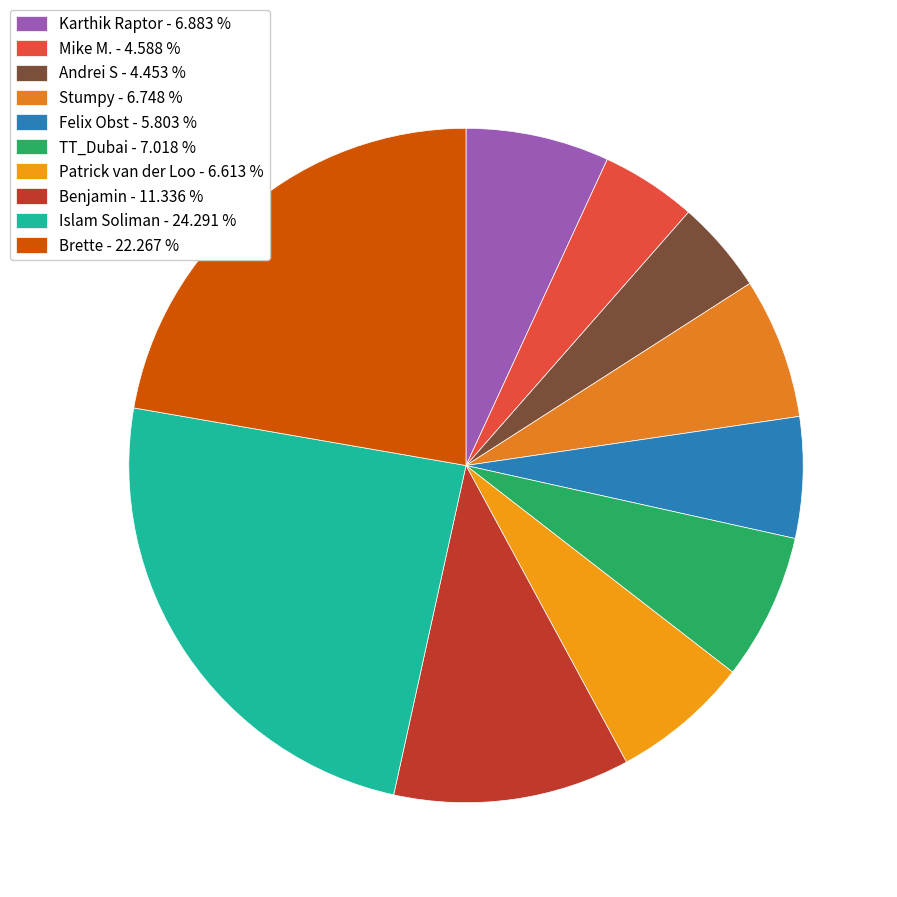

The Patrick van der Loo slice represents 14% of the pie. True or false?

False